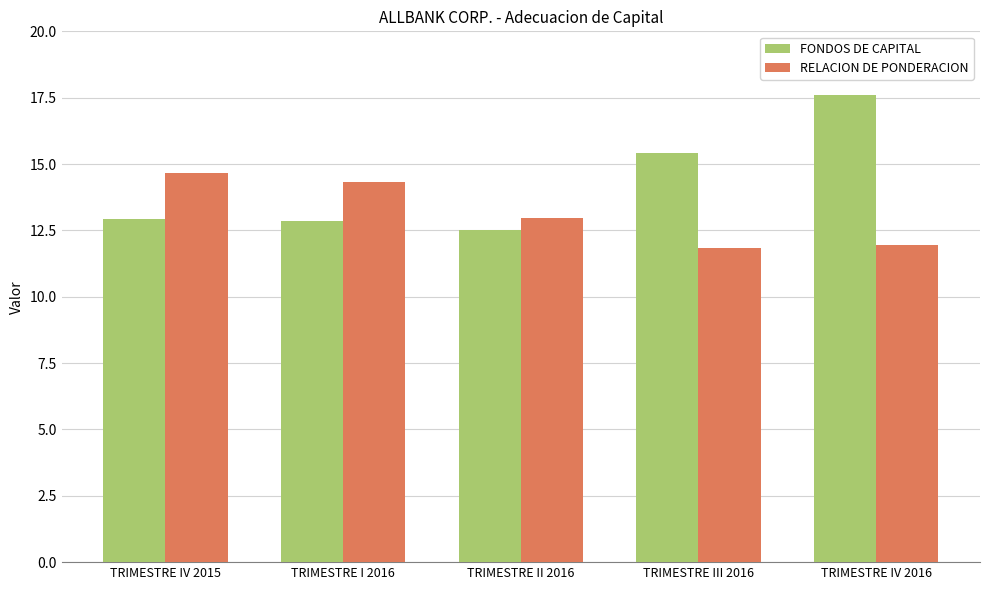

What is the label of the 2nd bar from the left?

TRIMESTRE I 2016